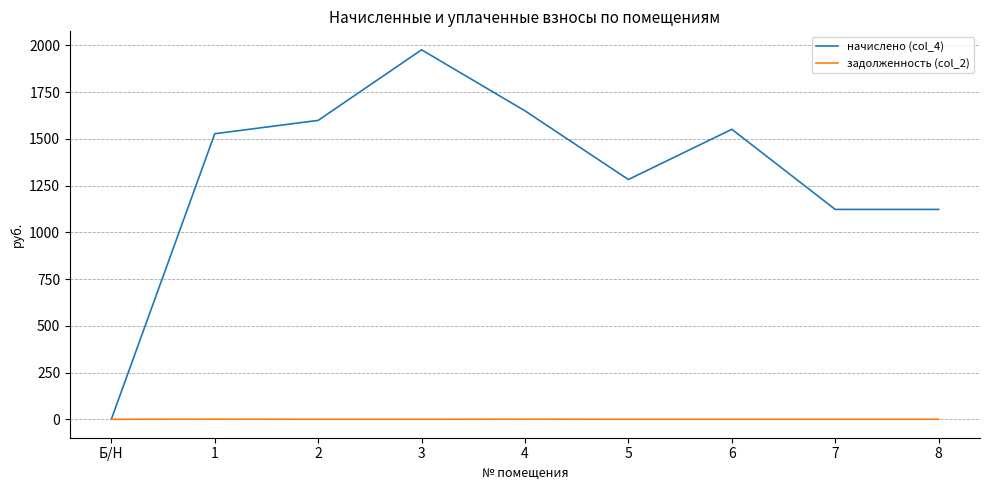

The задолженность (col_2) series shows 0.0 at Б/Н. True or false?

True